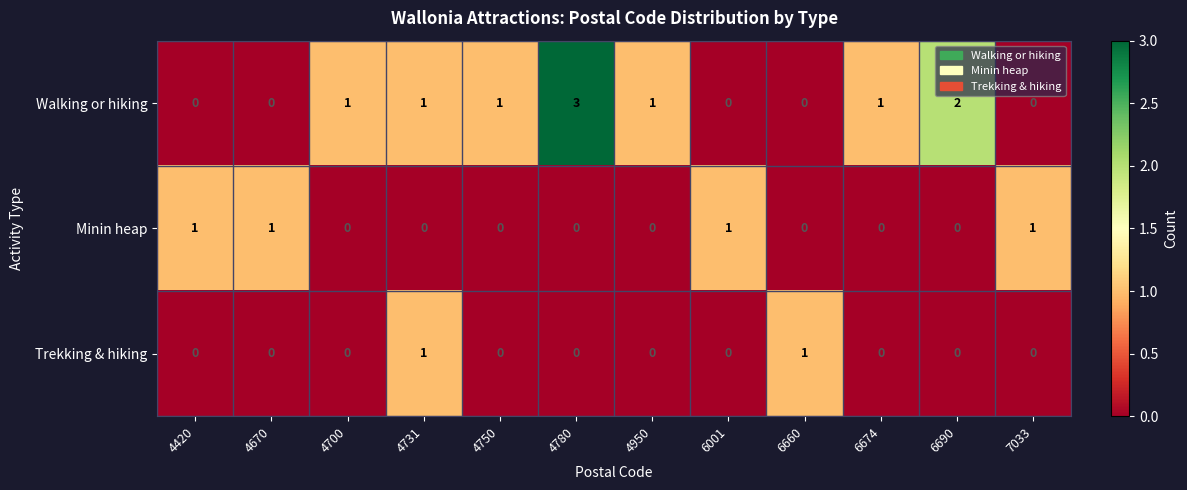

What is the greatest value displayed?

3